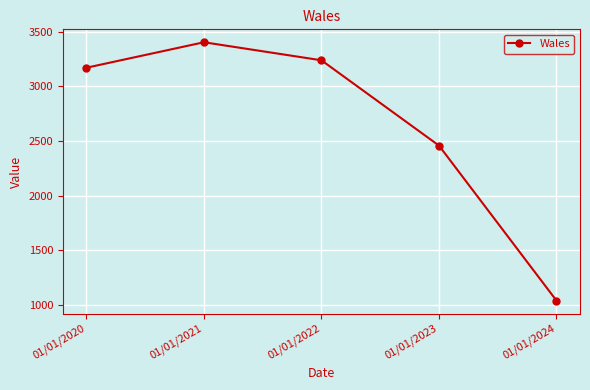

Reading left to right, transcribe all the data shown in this chart.

01/01/2020=3171	01/01/2021=3404	01/01/2022=3239	01/01/2023=2459	01/01/2024=1041